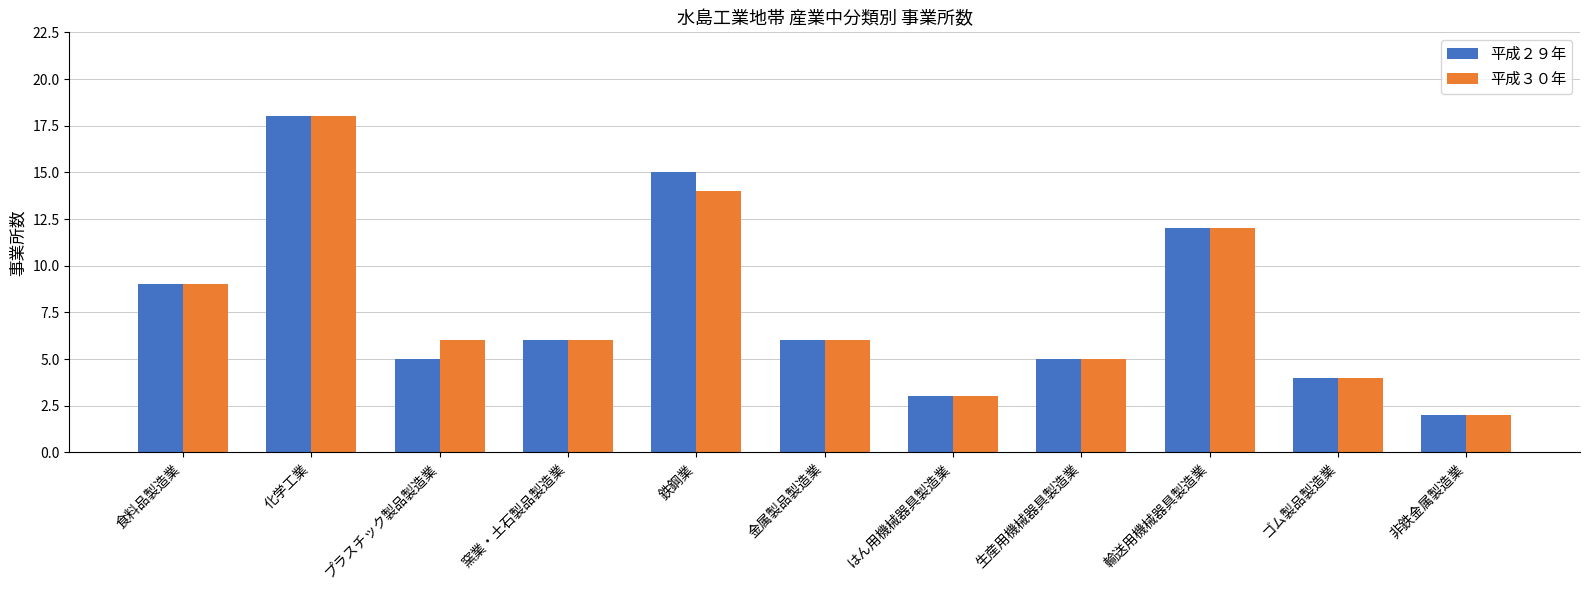

What is the label of the 10th bar from the left?

ゴム製品製造業